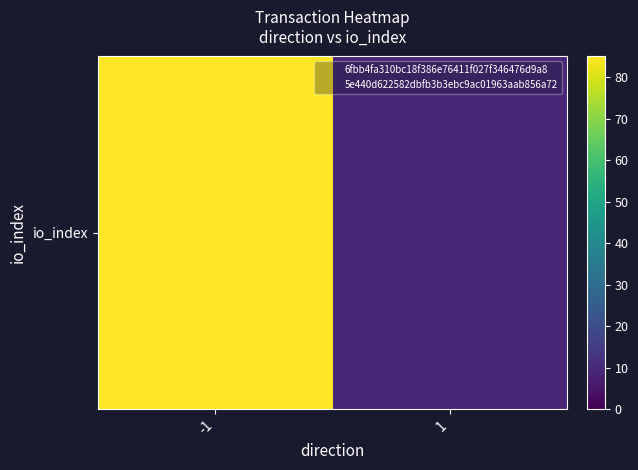

Count the number of data series in this chart.

1